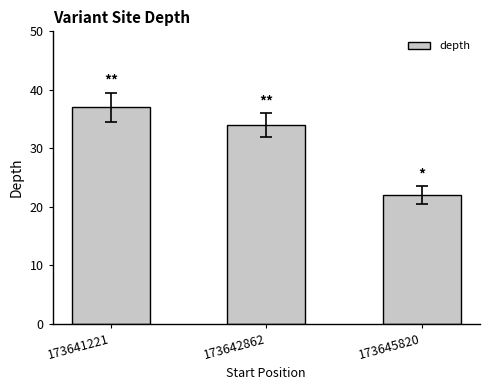

Reading right to left, transcribe all the data shown in this chart.

173645820=22	173642862=34	173641221=37